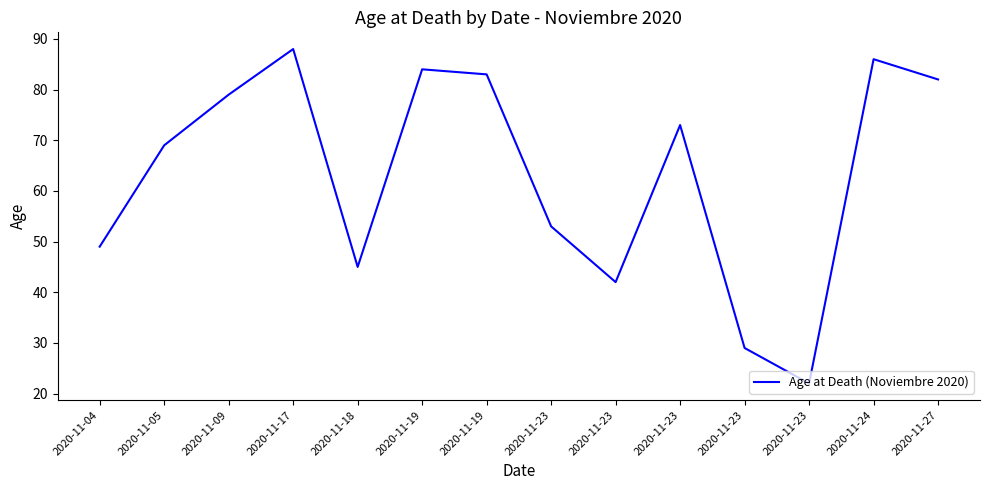

How many lines are shown in the chart?

1